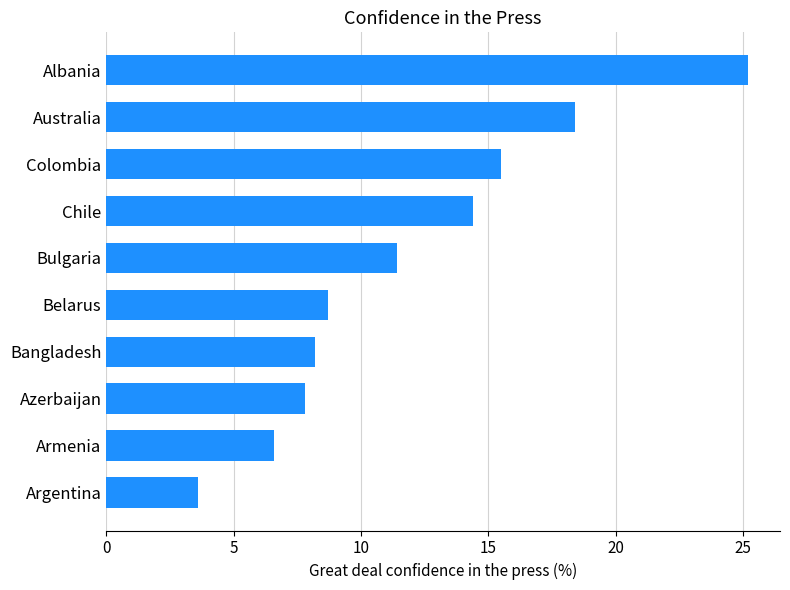

What is the label of the 5th bar from the bottom?

Belarus